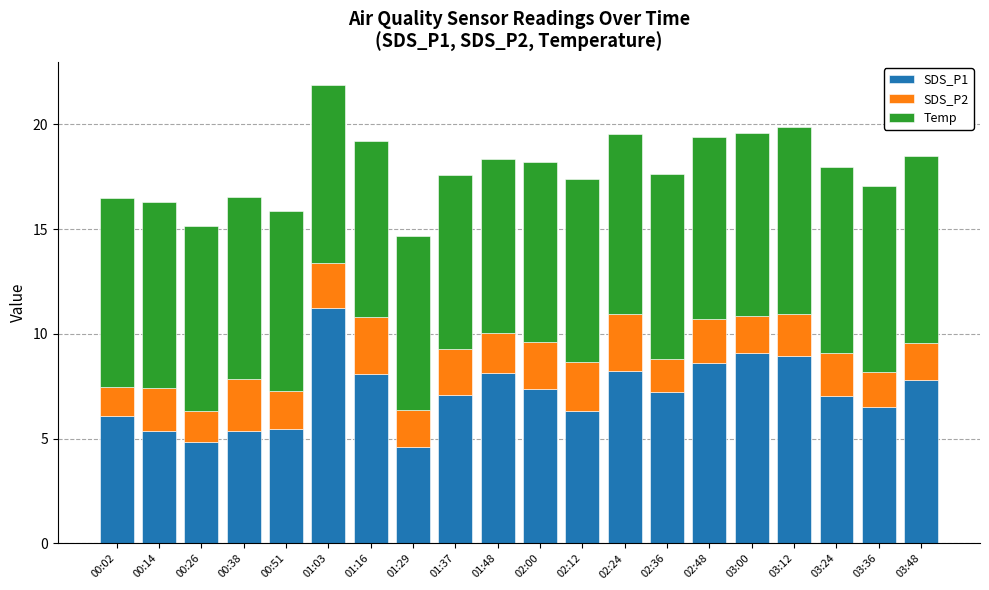

The SDS_P1 series shows 4.8 at 00:26. True or false?

True